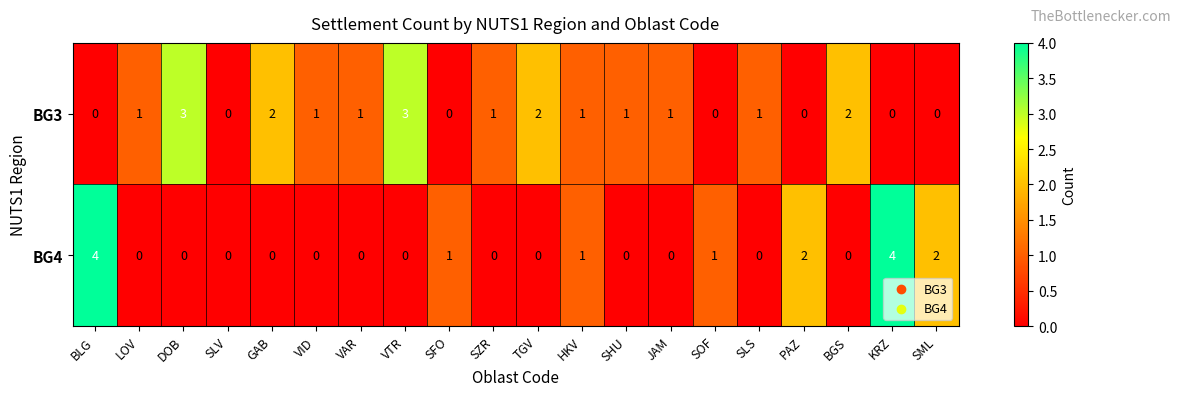

What is the highest value of the BG4 series?

4